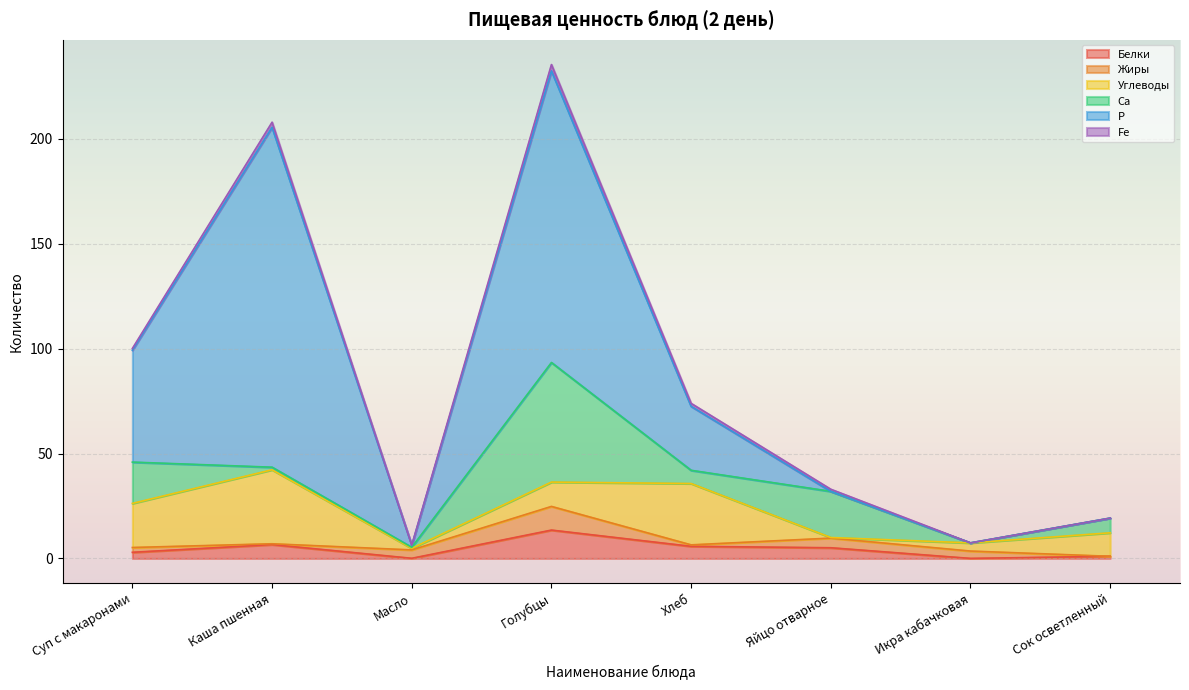

Rank the categories by Р value from highest to lowest.

Каша пшенная, Голубцы, Суп с макаронами, Хлеб, Масло, Яйцо отварное, Икра кабачковая, Сок осветленный